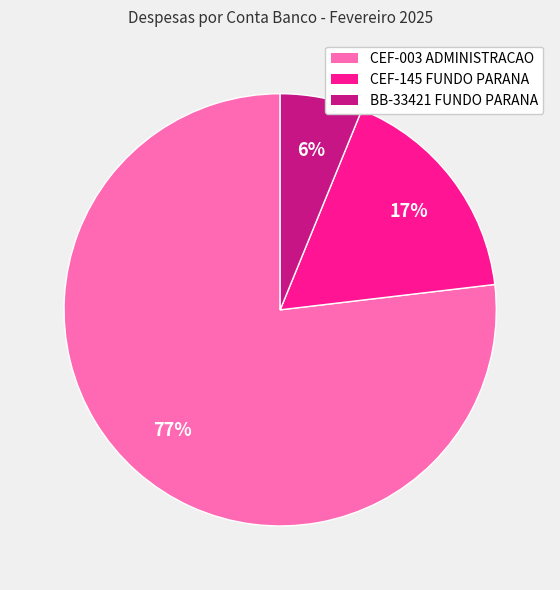

To the nearest percent, what is the difference between the largest and smallest slice percentages?

71%